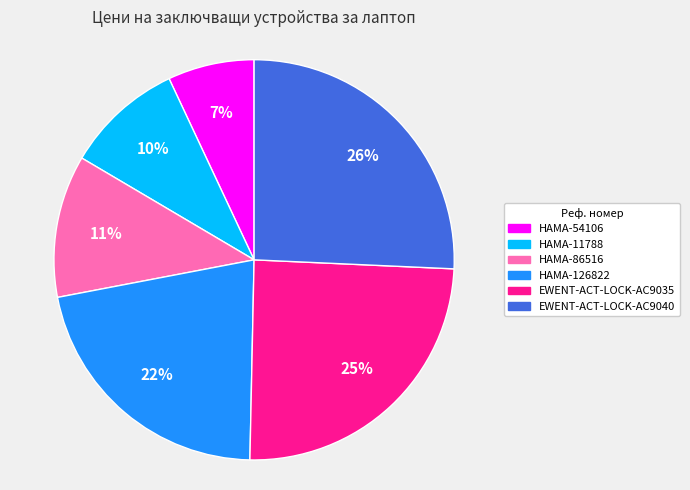

Is the sum of HAMA-54106 and HAMA-126822 greater than half?

No